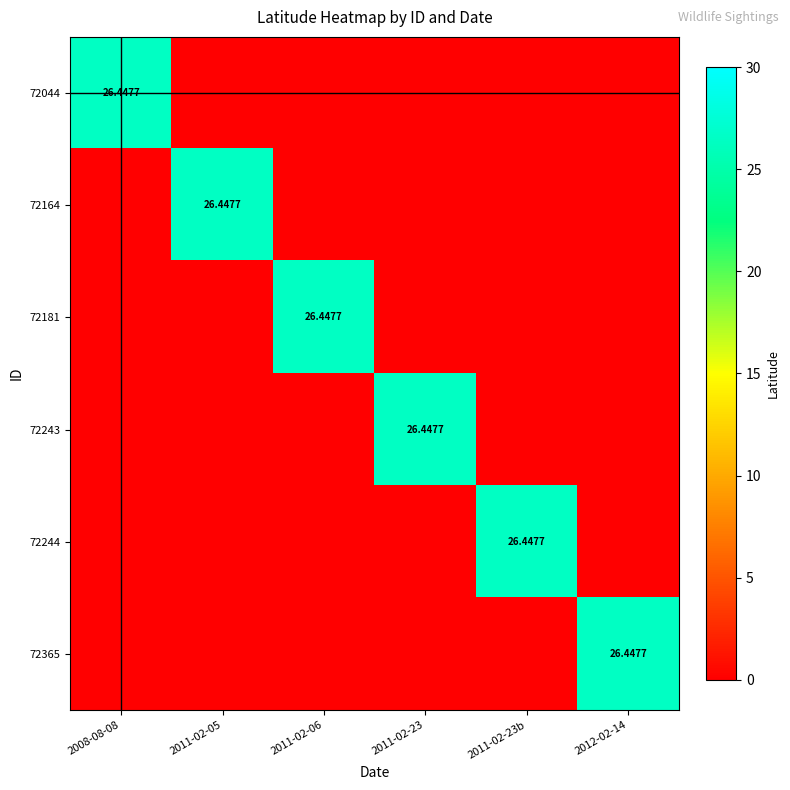

How many values in the 72044 series exceed 0?

1